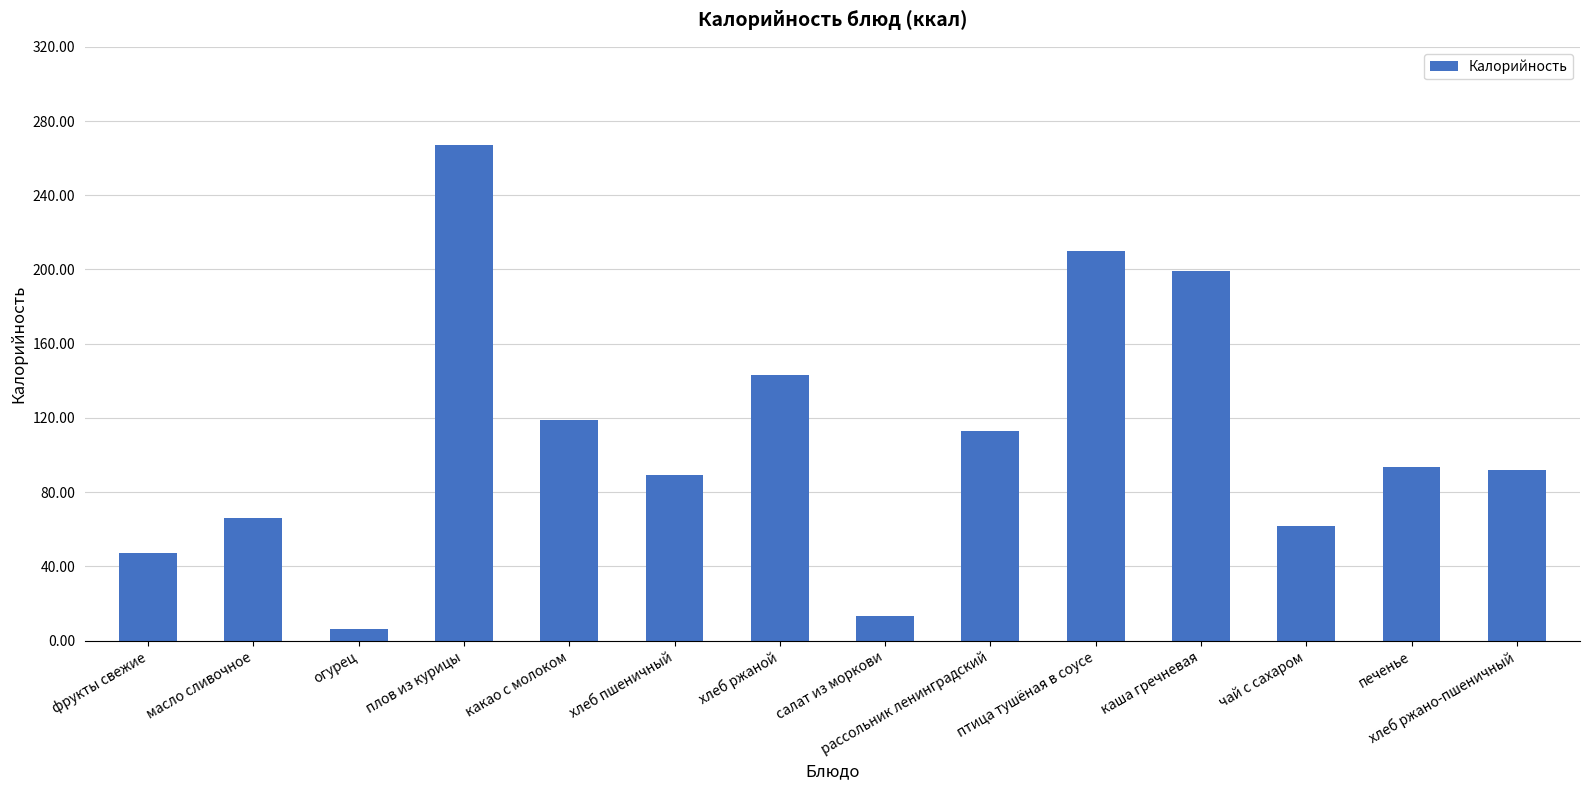

At which category does the chart reach its peak across all series?

плов из курицы